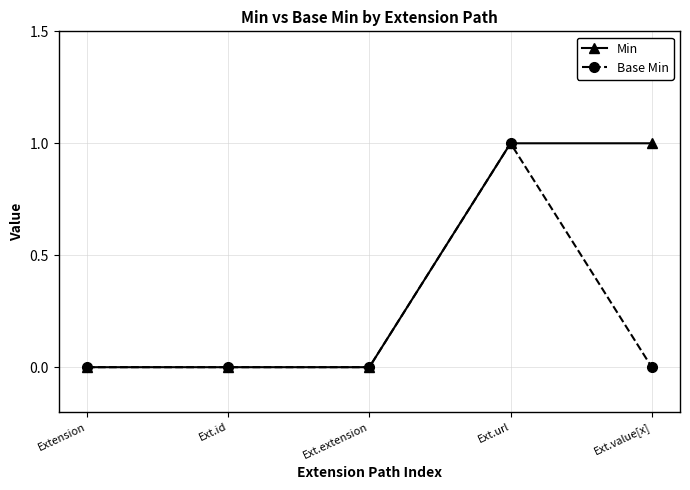

What is the difference between the maximum and second lowest values in the Min series?

1